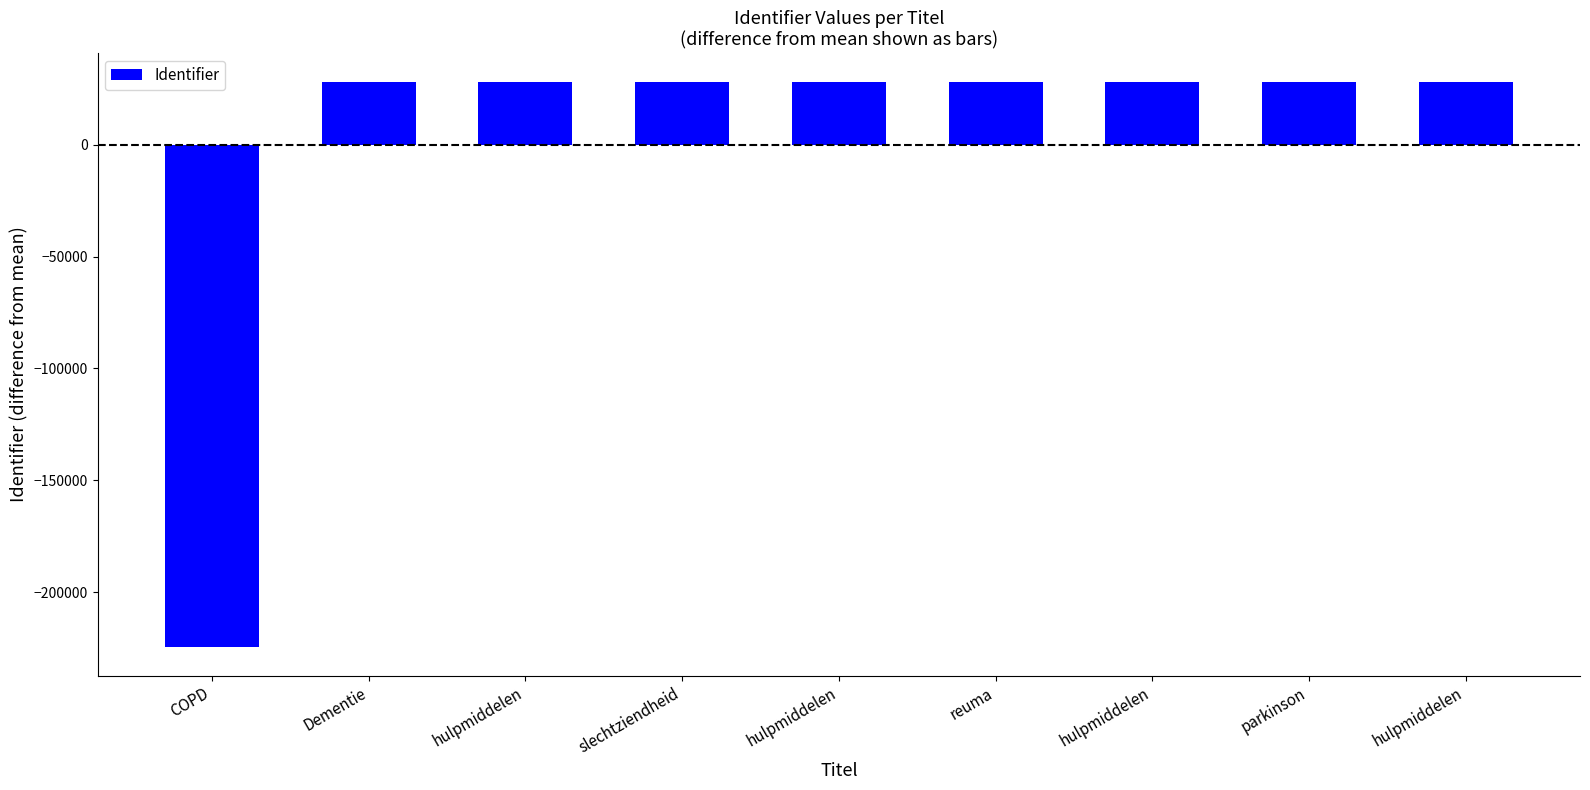

Approximately how many times larger is the value at reuma compared to hulpmiddelen?

1.0